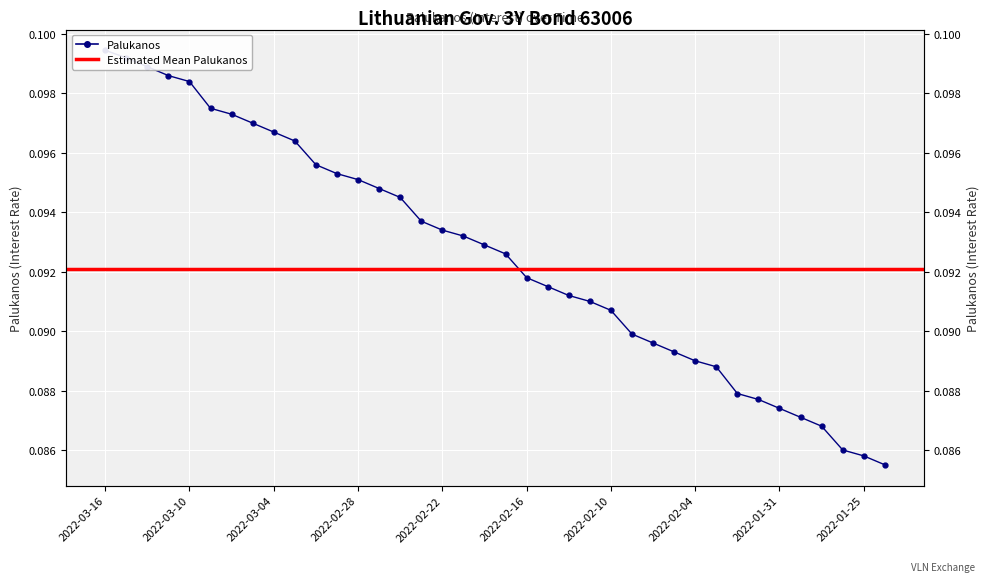

Reading right to left, transcribe all the data shown in this chart.

2022-01-24=0.1	2022-01-25=0.1	2022-01-26=0.1	2022-01-27=0.1	2022-01-28=0.1	2022-01-31=0.1	2022-02-01=0.1	2022-02-02=0.1	2022-02-03=0.1	2022-02-04=0.1	2022-02-07=0.1	2022-02-08=0.1	2022-02-09=0.1	2022-02-10=0.1	2022-02-11=0.1	2022-02-14=0.1	2022-02-15=0.1	2022-02-16=0.1	2022-02-17=0.1	2022-02-18=0.1	2022-02-21=0.1	2022-02-22=0.1	2022-02-23=0.1	2022-02-24=0.1	2022-02-25=0.1	2022-02-28=0.1	2022-03-01=0.1	2022-03-02=0.1	2022-03-03=0.1	2022-03-04=0.1	2022-03-07=0.1	2022-03-08=0.1	2022-03-09=0.1	2022-03-10=0.1	2022-03-11=0.1	2022-03-14=0.1	2022-03-15=0.1	2022-03-16=0.1